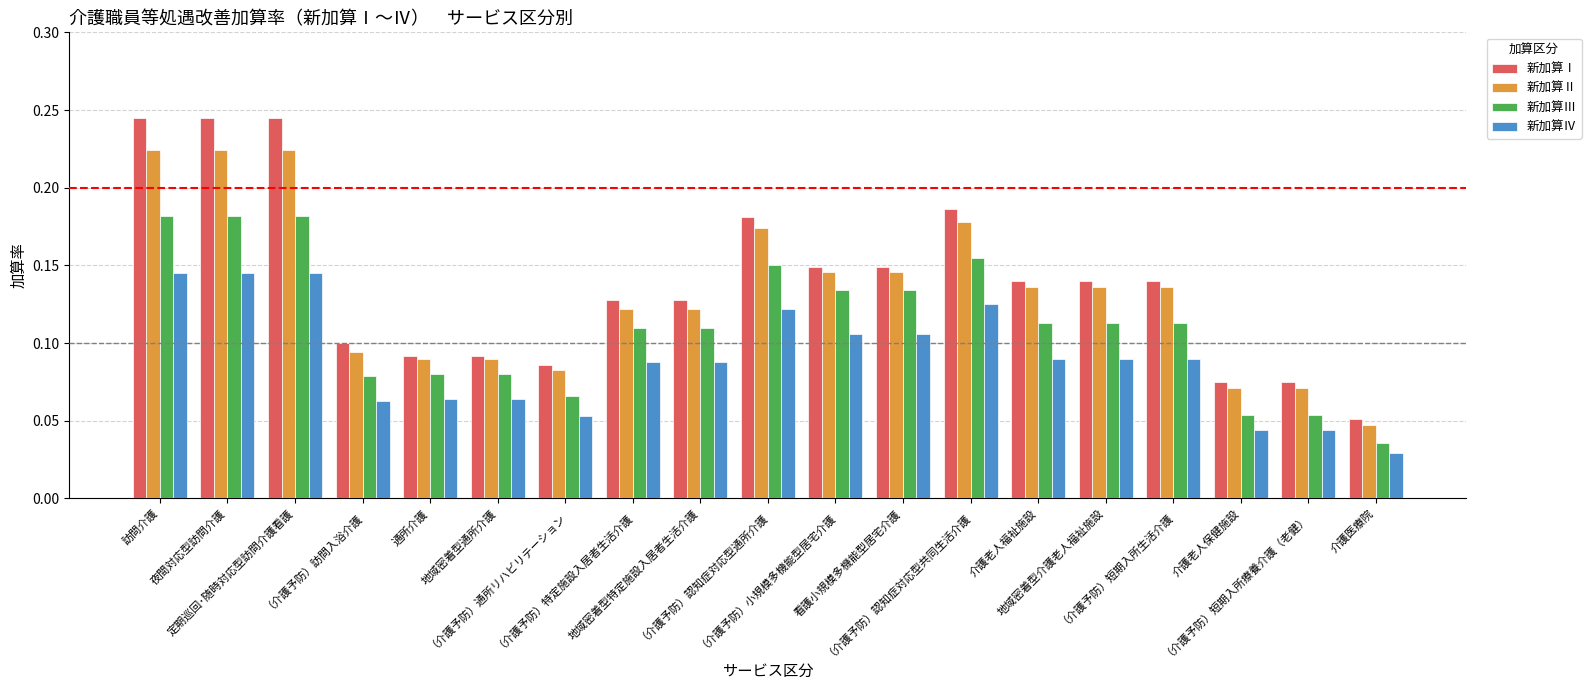

At how many categories does at least one series exceed 0?

19